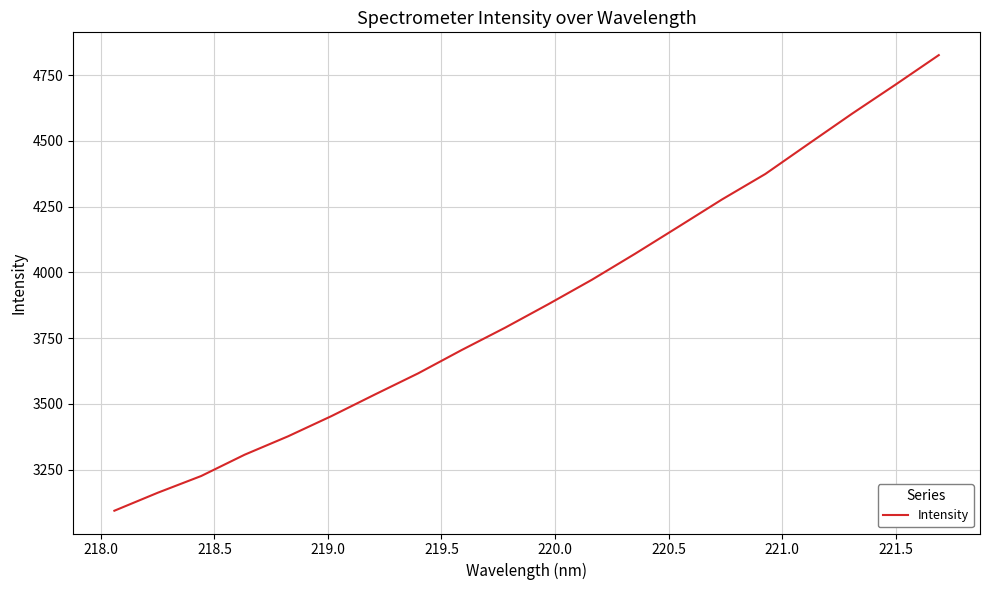

True or false: the data has more than 0 interior local peaks.

False